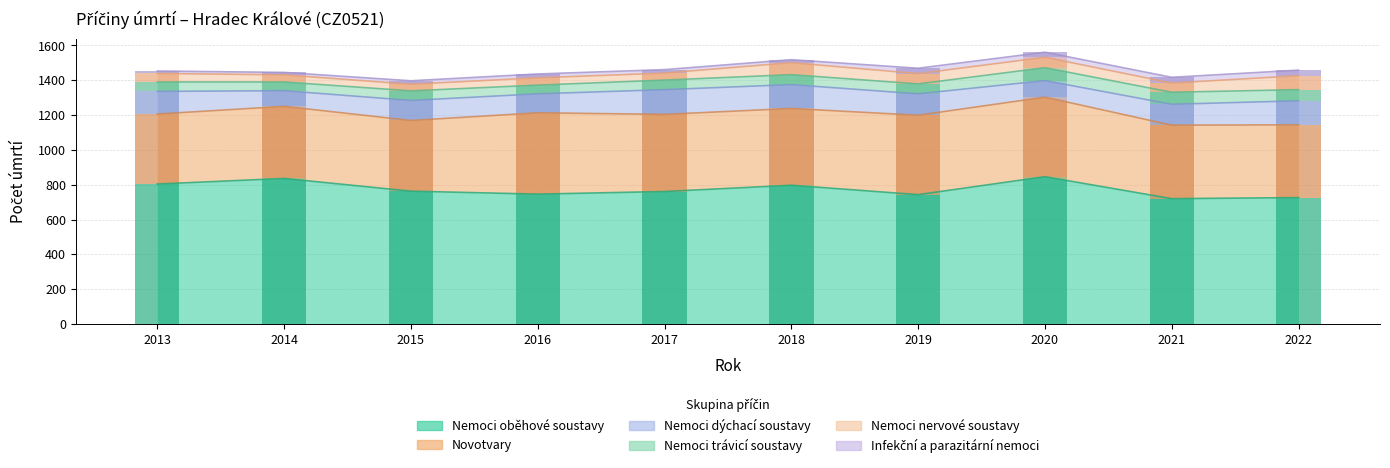

At 2020, list the series in order from smallest to largest.

Infekční a parazitární nemoci, Nemoci nervové soustavy, Nemoci trávicí soustavy, Nemoci dýchací soustavy, Novotvary, Nemoci oběhové soustavy